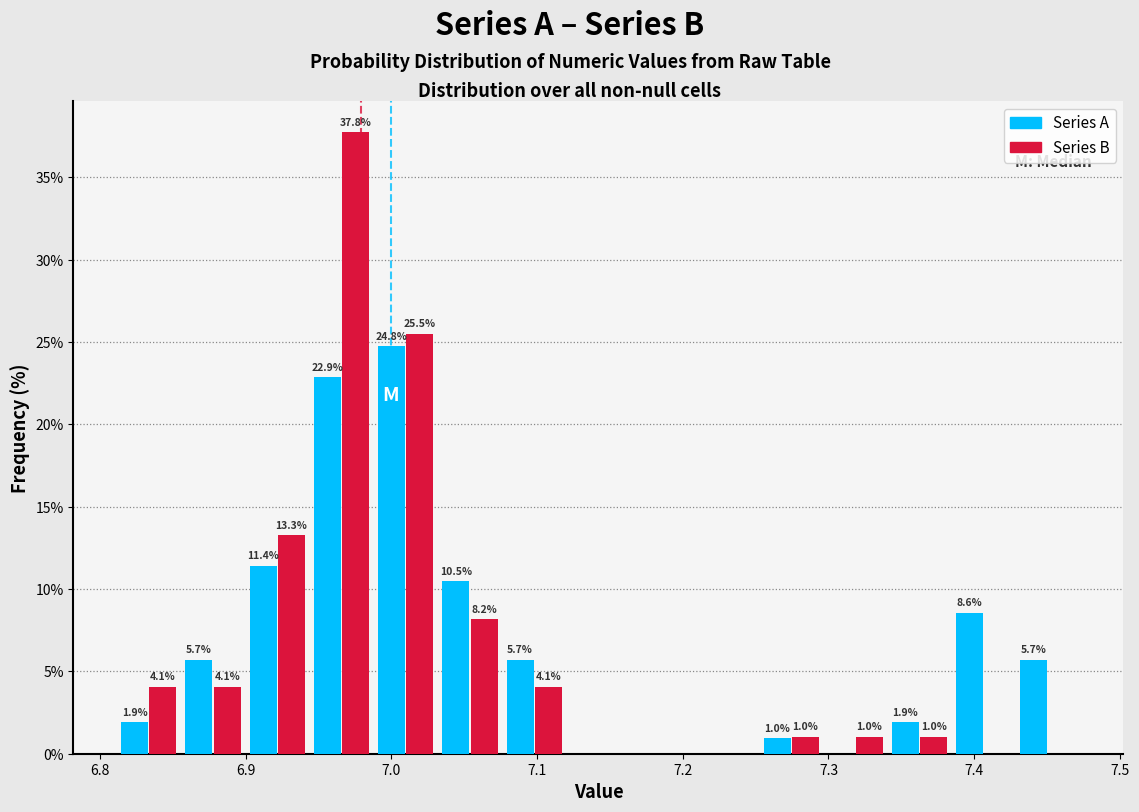

In the Series B series, which range on the x-axis has the tallest bar?

6.94 to 6.99